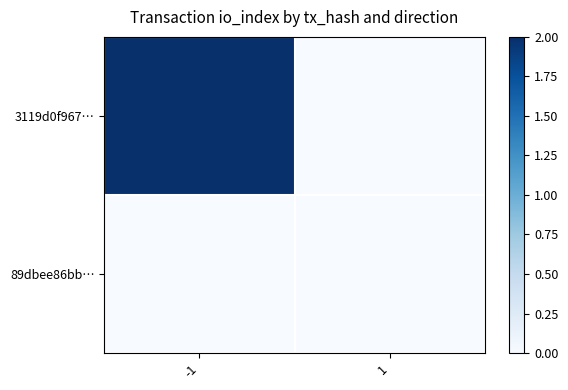

At how many categories does at least one series exceed 0?

1